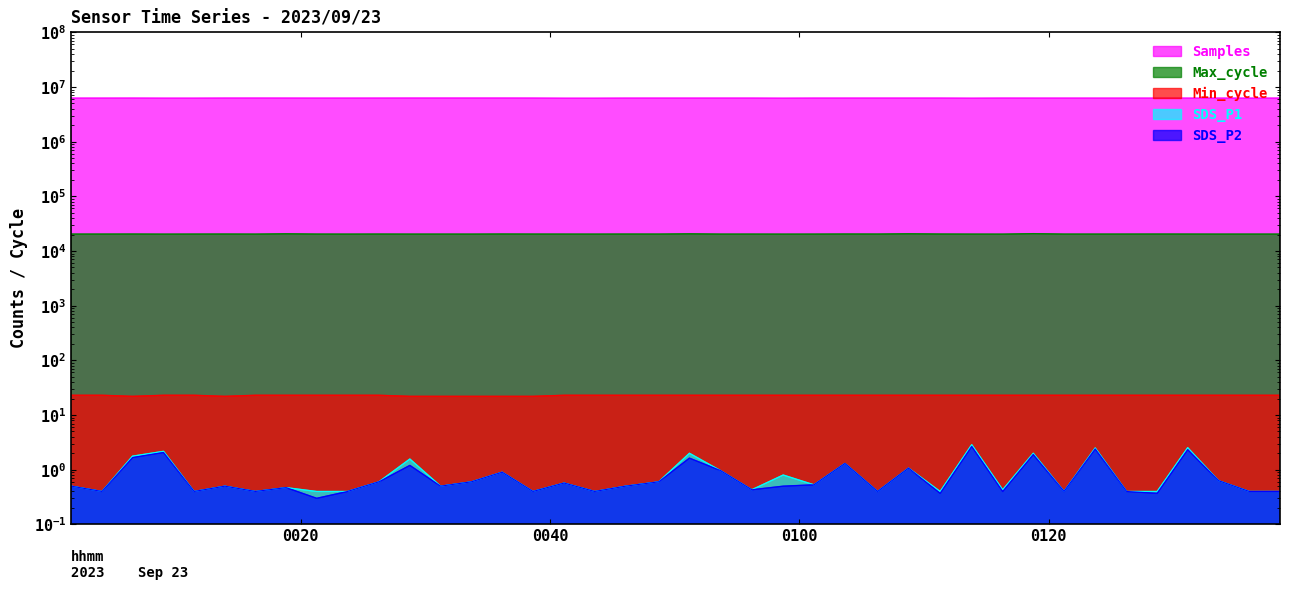

What is the spread (max minus min) of values at 2023/09/23 01:31:08?

6254365.7